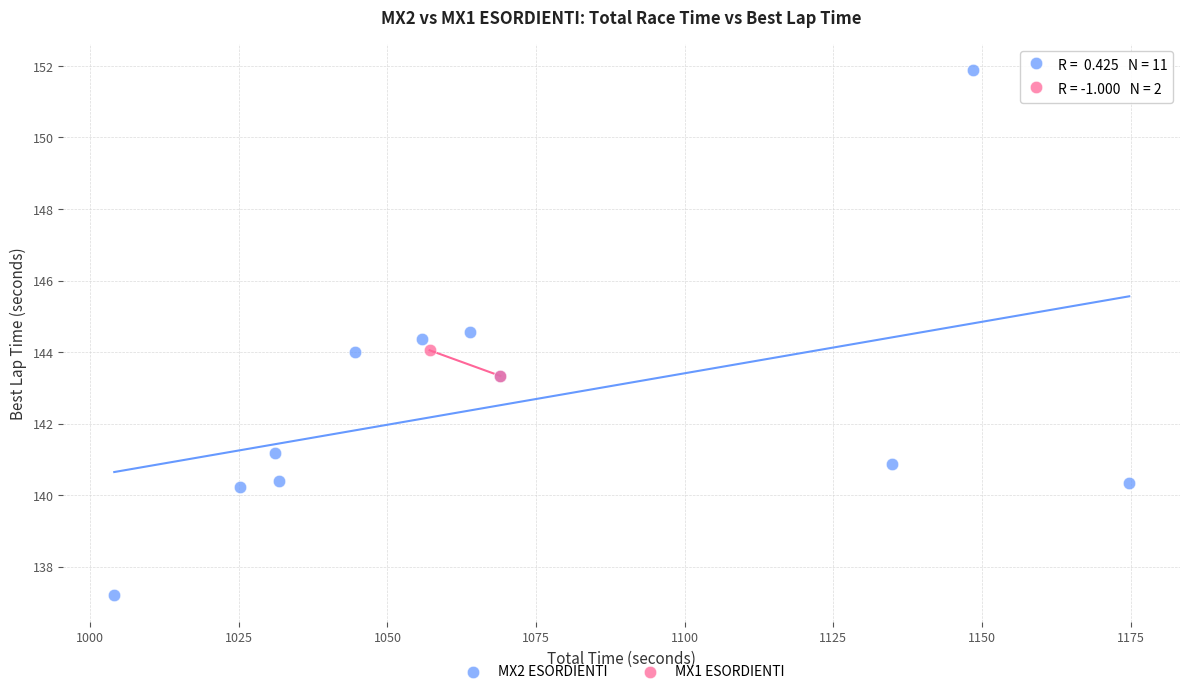

What are all the series names shown in the legend?

MX2 ESORDIENTI, MX1 ESORDIENTI